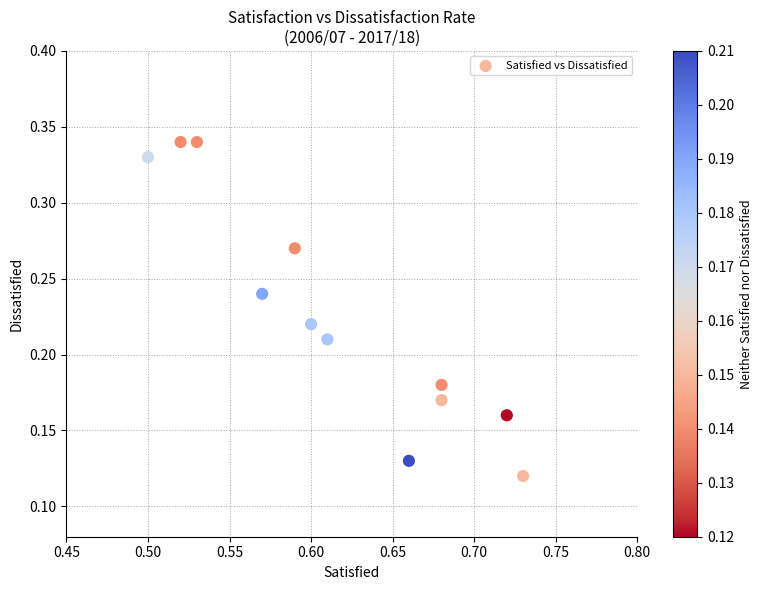

What is the average X value?

0.6